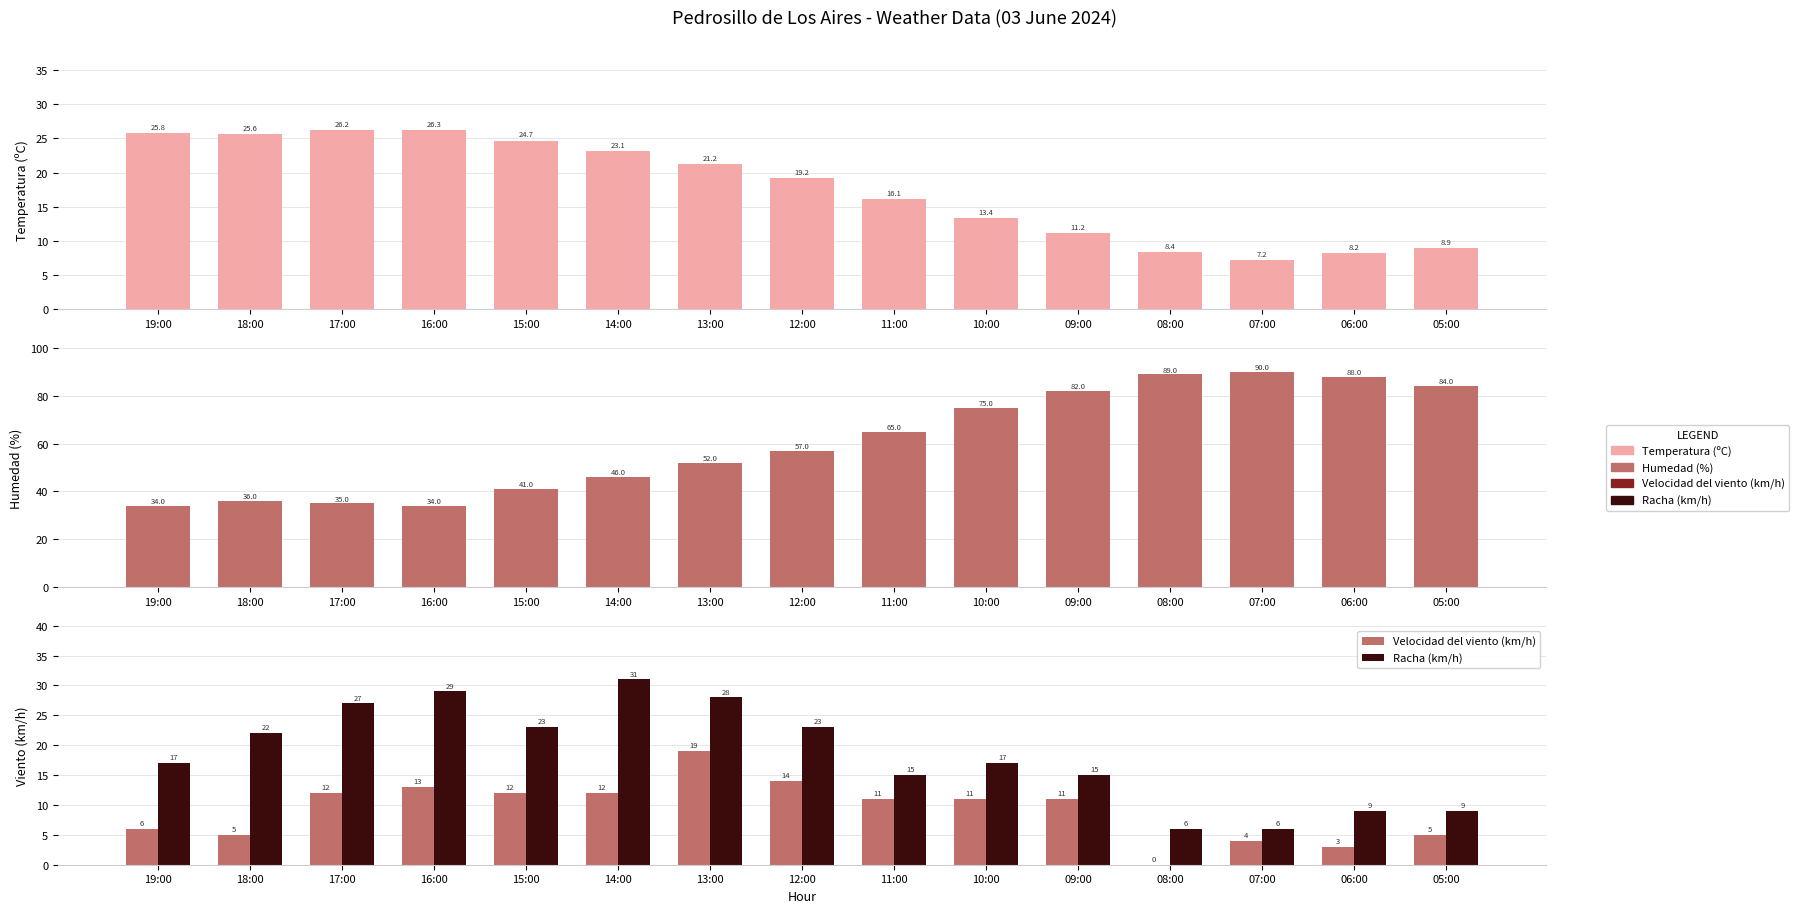

Are the bars grouped side by side (vs. stacked)?

Yes